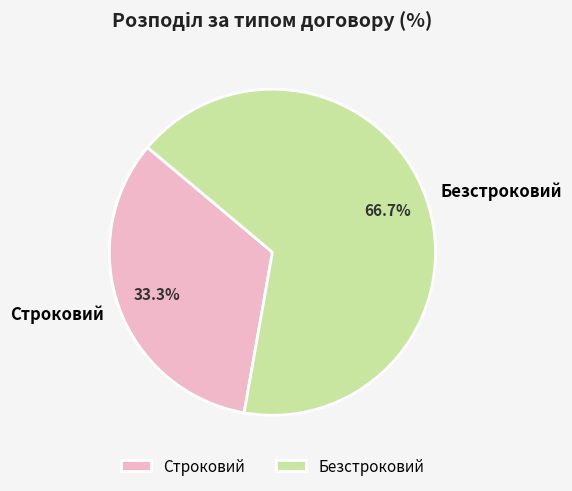

What portion of the pie excludes Безстроковий?

33.3%